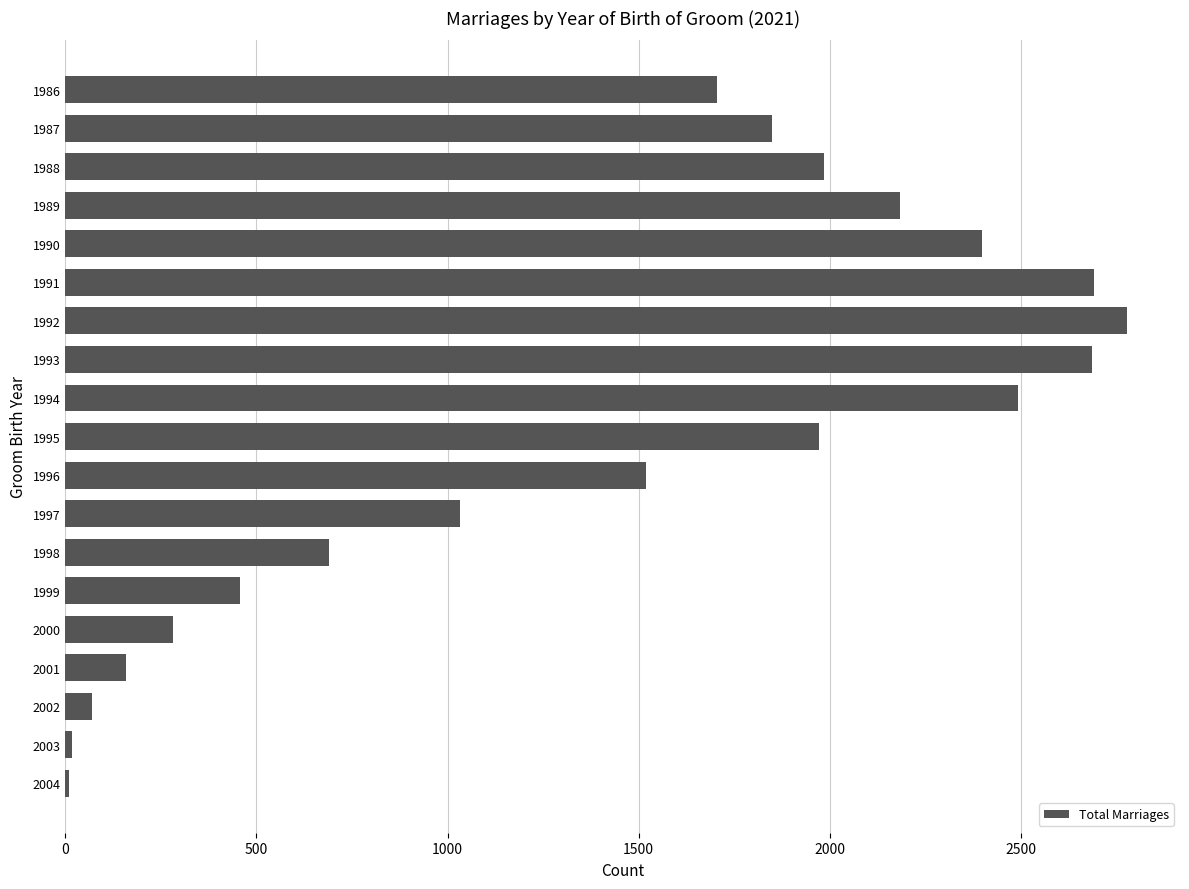

What is the average value?

1420